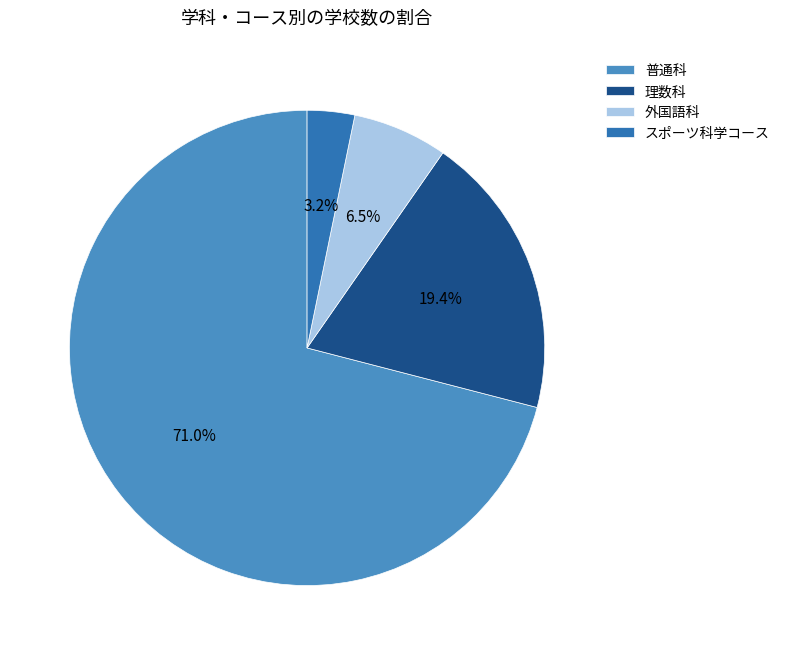

To the nearest percent, what percentage of the pie is 普通科?

71%